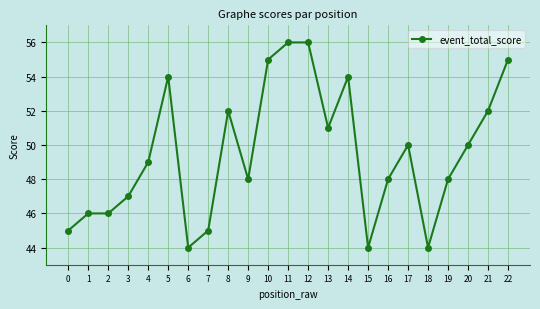

What is the greatest value displayed?

56